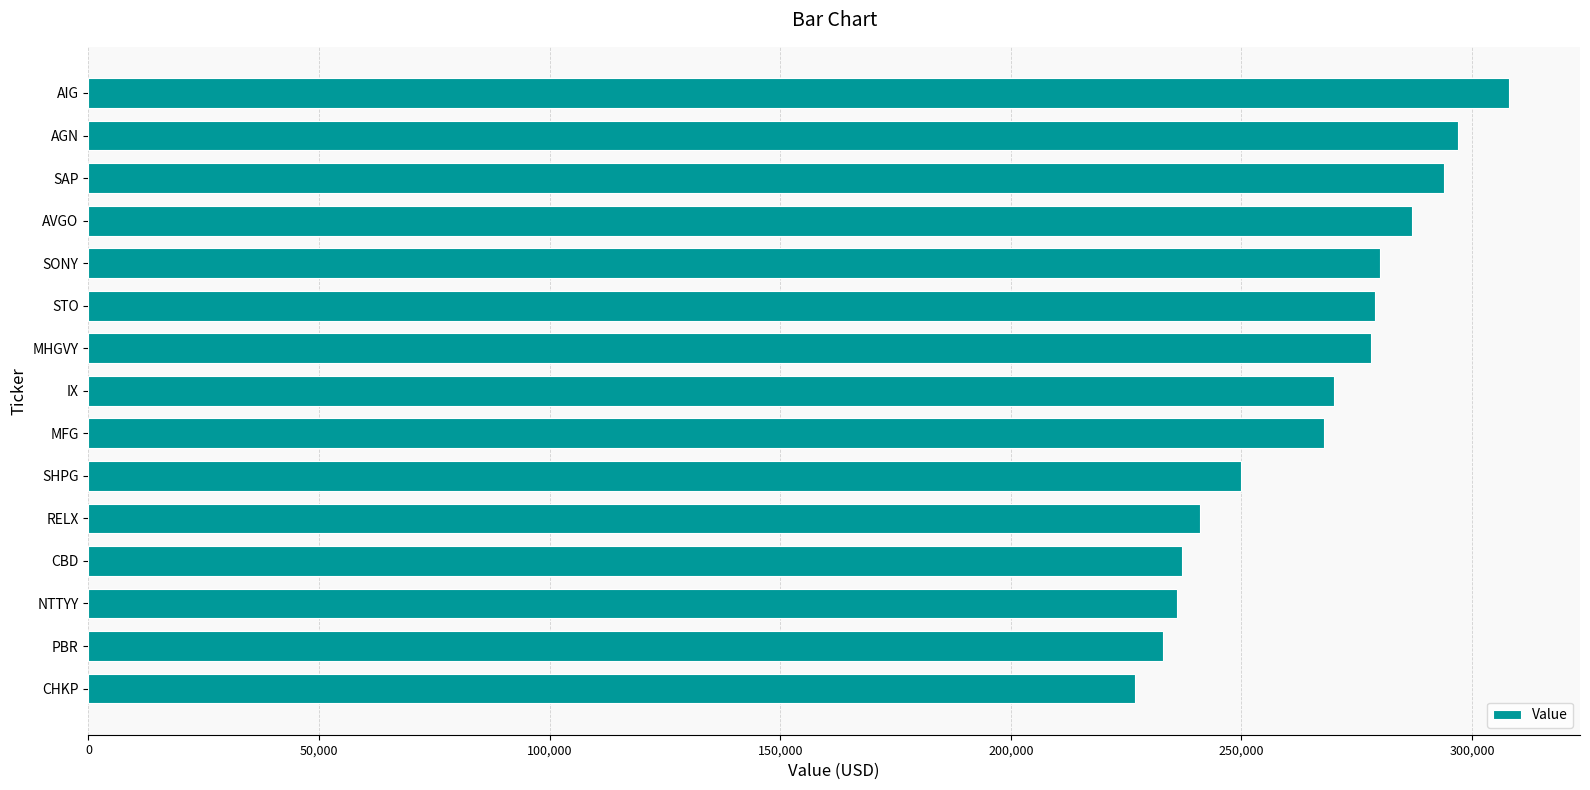

What is the label of the 3rd bar from the top?

SAP